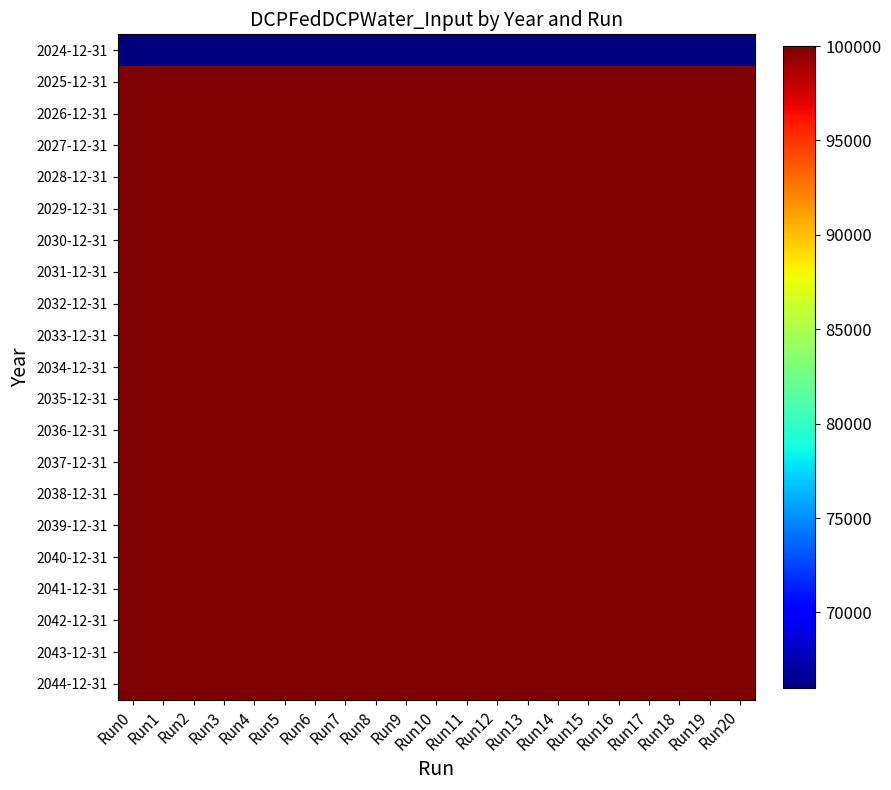

Reading left to right, transcribe all the data shown in this chart.

2024-12-31: Run0=66000	Run1=66000	Run2=66000	Run3=66000	Run4=66000	Run5=66000	Run6=66000	Run7=66000	Run8=66000	Run9=66000	Run10=66000	Run11=66000	Run12=66000	Run13=66000	Run14=66000	Run15=66000	Run16=66000	Run17=66000	Run18=66000	Run19=66000	Run20=66000
2025-12-31: Run0=100000	Run1=100000	Run2=100000	Run3=100000	Run4=100000	Run5=100000	Run6=100000	Run7=100000	Run8=100000	Run9=100000	Run10=100000	Run11=100000	Run12=100000	Run13=100000	Run14=100000	Run15=100000	Run16=100000	Run17=100000	Run18=100000	Run19=100000	Run20=100000
2026-12-31: Run0=100000	Run1=100000	Run2=100000	Run3=100000	Run4=100000	Run5=100000	Run6=100000	Run7=100000	Run8=100000	Run9=100000	Run10=100000	Run11=100000	Run12=100000	Run13=100000	Run14=100000	Run15=100000	Run16=100000	Run17=100000	Run18=100000	Run19=100000	Run20=100000
2027-12-31: Run0=100000	Run1=100000	Run2=100000	Run3=100000	Run4=100000	Run5=100000	Run6=100000	Run7=100000	Run8=100000	Run9=100000	Run10=100000	Run11=100000	Run12=100000	Run13=100000	Run14=100000	Run15=100000	Run16=100000	Run17=100000	Run18=100000	Run19=100000	Run20=100000
2028-12-31: Run0=100000	Run1=100000	Run2=100000	Run3=100000	Run4=100000	Run5=100000	Run6=100000	Run7=100000	Run8=100000	Run9=100000	Run10=100000	Run11=100000	Run12=100000	Run13=100000	Run14=100000	Run15=100000	Run16=100000	Run17=100000	Run18=100000	Run19=100000	Run20=100000
2029-12-31: Run0=100000	Run1=100000	Run2=100000	Run3=100000	Run4=100000	Run5=100000	Run6=100000	Run7=100000	Run8=100000	Run9=100000	Run10=100000	Run11=100000	Run12=100000	Run13=100000	Run14=100000	Run15=100000	Run16=100000	Run17=100000	Run18=100000	Run19=100000	Run20=100000
2030-12-31: Run0=100000	Run1=100000	Run2=100000	Run3=100000	Run4=100000	Run5=100000	Run6=100000	Run7=100000	Run8=100000	Run9=100000	Run10=100000	Run11=100000	Run12=100000	Run13=100000	Run14=100000	Run15=100000	Run16=100000	Run17=100000	Run18=100000	Run19=100000	Run20=100000
2031-12-31: Run0=100000	Run1=100000	Run2=100000	Run3=100000	Run4=100000	Run5=100000	Run6=100000	Run7=100000	Run8=100000	Run9=100000	Run10=100000	Run11=100000	Run12=100000	Run13=100000	Run14=100000	Run15=100000	Run16=100000	Run17=100000	Run18=100000	Run19=100000	Run20=100000
2032-12-31: Run0=100000	Run1=100000	Run2=100000	Run3=100000	Run4=100000	Run5=100000	Run6=100000	Run7=100000	Run8=100000	Run9=100000	Run10=100000	Run11=100000	Run12=100000	Run13=100000	Run14=100000	Run15=100000	Run16=100000	Run17=100000	Run18=100000	Run19=100000	Run20=100000
2033-12-31: Run0=100000	Run1=100000	Run2=100000	Run3=100000	Run4=100000	Run5=100000	Run6=100000	Run7=100000	Run8=100000	Run9=100000	Run10=100000	Run11=100000	Run12=100000	Run13=100000	Run14=100000	Run15=100000	Run16=100000	Run17=100000	Run18=100000	Run19=100000	Run20=100000
2034-12-31: Run0=100000	Run1=100000	Run2=100000	Run3=100000	Run4=100000	Run5=100000	Run6=100000	Run7=100000	Run8=100000	Run9=100000	Run10=100000	Run11=100000	Run12=100000	Run13=100000	Run14=100000	Run15=100000	Run16=100000	Run17=100000	Run18=100000	Run19=100000	Run20=100000
2035-12-31: Run0=100000	Run1=100000	Run2=100000	Run3=100000	Run4=100000	Run5=100000	Run6=100000	Run7=100000	Run8=100000	Run9=100000	Run10=100000	Run11=100000	Run12=100000	Run13=100000	Run14=100000	Run15=100000	Run16=100000	Run17=100000	Run18=100000	Run19=100000	Run20=100000
2036-12-31: Run0=100000	Run1=100000	Run2=100000	Run3=100000	Run4=100000	Run5=100000	Run6=100000	Run7=100000	Run8=100000	Run9=100000	Run10=100000	Run11=100000	Run12=100000	Run13=100000	Run14=100000	Run15=100000	Run16=100000	Run17=100000	Run18=100000	Run19=100000	Run20=100000
2037-12-31: Run0=100000	Run1=100000	Run2=100000	Run3=100000	Run4=100000	Run5=100000	Run6=100000	Run7=100000	Run8=100000	Run9=100000	Run10=100000	Run11=100000	Run12=100000	Run13=100000	Run14=100000	Run15=100000	Run16=100000	Run17=100000	Run18=100000	Run19=100000	Run20=100000
2038-12-31: Run0=100000	Run1=100000	Run2=100000	Run3=100000	Run4=100000	Run5=100000	Run6=100000	Run7=100000	Run8=100000	Run9=100000	Run10=100000	Run11=100000	Run12=100000	Run13=100000	Run14=100000	Run15=100000	Run16=100000	Run17=100000	Run18=100000	Run19=100000	Run20=100000
2039-12-31: Run0=100000	Run1=100000	Run2=100000	Run3=100000	Run4=100000	Run5=100000	Run6=100000	Run7=100000	Run8=100000	Run9=100000	Run10=100000	Run11=100000	Run12=100000	Run13=100000	Run14=100000	Run15=100000	Run16=100000	Run17=100000	Run18=100000	Run19=100000	Run20=100000
2040-12-31: Run0=100000	Run1=100000	Run2=100000	Run3=100000	Run4=100000	Run5=100000	Run6=100000	Run7=100000	Run8=100000	Run9=100000	Run10=100000	Run11=100000	Run12=100000	Run13=100000	Run14=100000	Run15=100000	Run16=100000	Run17=100000	Run18=100000	Run19=100000	Run20=100000
2041-12-31: Run0=100000	Run1=100000	Run2=100000	Run3=100000	Run4=100000	Run5=100000	Run6=100000	Run7=100000	Run8=100000	Run9=100000	Run10=100000	Run11=100000	Run12=100000	Run13=100000	Run14=100000	Run15=100000	Run16=100000	Run17=100000	Run18=100000	Run19=100000	Run20=100000
2042-12-31: Run0=100000	Run1=100000	Run2=100000	Run3=100000	Run4=100000	Run5=100000	Run6=100000	Run7=100000	Run8=100000	Run9=100000	Run10=100000	Run11=100000	Run12=100000	Run13=100000	Run14=100000	Run15=100000	Run16=100000	Run17=100000	Run18=100000	Run19=100000	Run20=100000
2043-12-31: Run0=100000	Run1=100000	Run2=100000	Run3=100000	Run4=100000	Run5=100000	Run6=100000	Run7=100000	Run8=100000	Run9=100000	Run10=100000	Run11=100000	Run12=100000	Run13=100000	Run14=100000	Run15=100000	Run16=100000	Run17=100000	Run18=100000	Run19=100000	Run20=100000
2044-12-31: Run0=100000	Run1=100000	Run2=100000	Run3=100000	Run4=100000	Run5=100000	Run6=100000	Run7=100000	Run8=100000	Run9=100000	Run10=100000	Run11=100000	Run12=100000	Run13=100000	Run14=100000	Run15=100000	Run16=100000	Run17=100000	Run18=100000	Run19=100000	Run20=100000